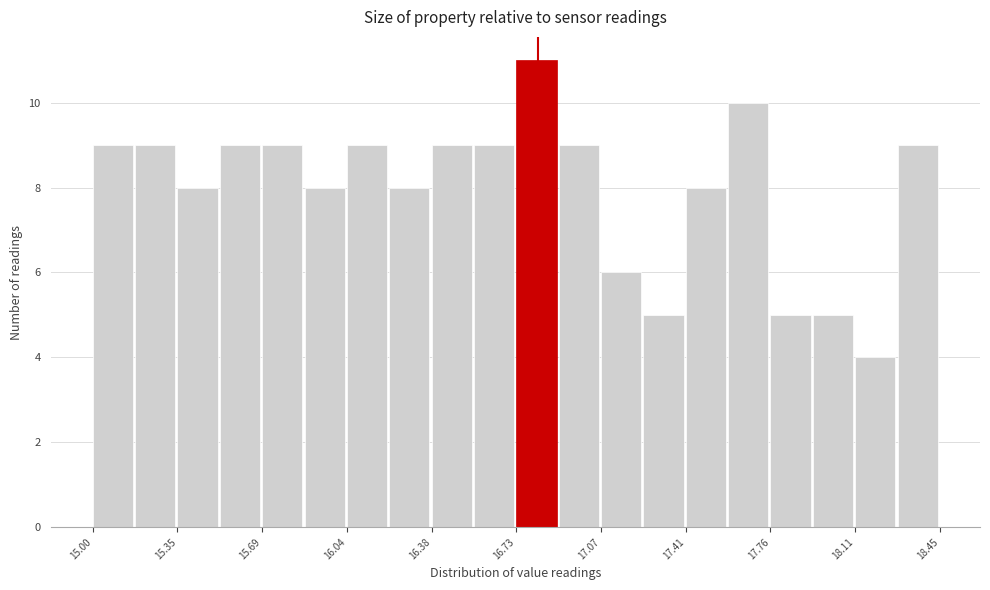

Around what value on the x-axis is the tallest bar? Give the approximate position of its centre, as read against the axis.

16.80